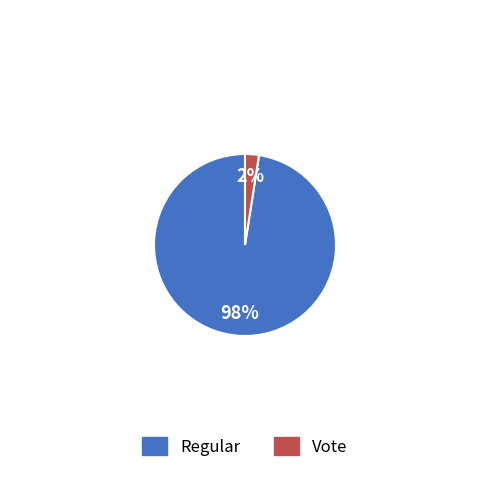

Combined, what portion of the pie is Regular and Vote?

100.0%